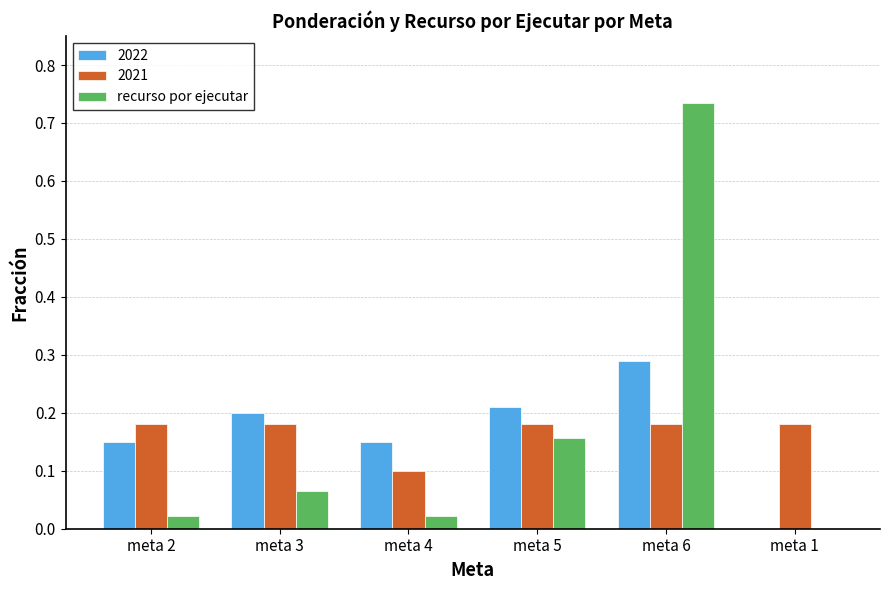

The 2021 series shows 0.0 at meta 4. True or false?

False